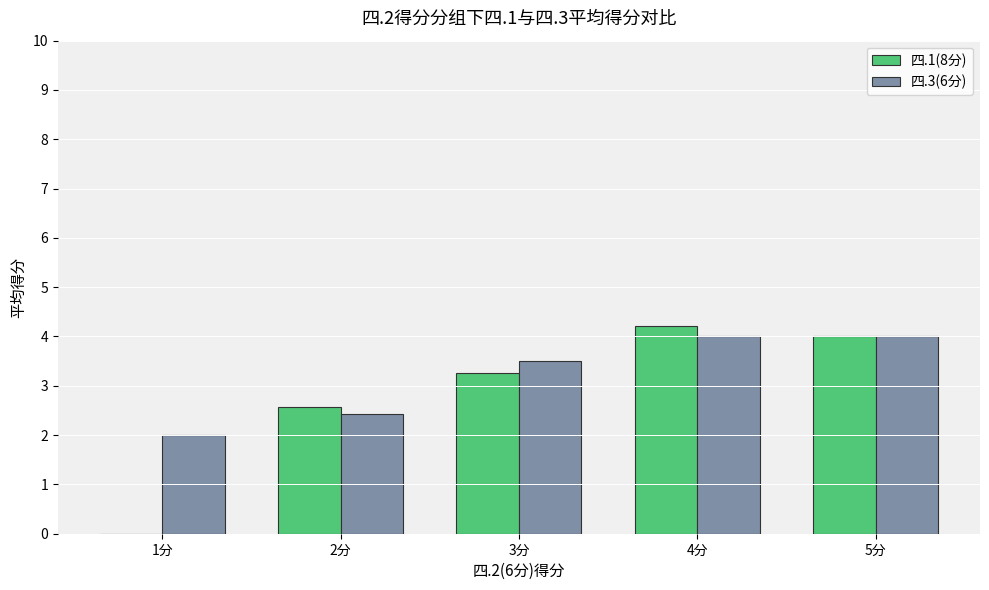

Are the bars horizontal?

No